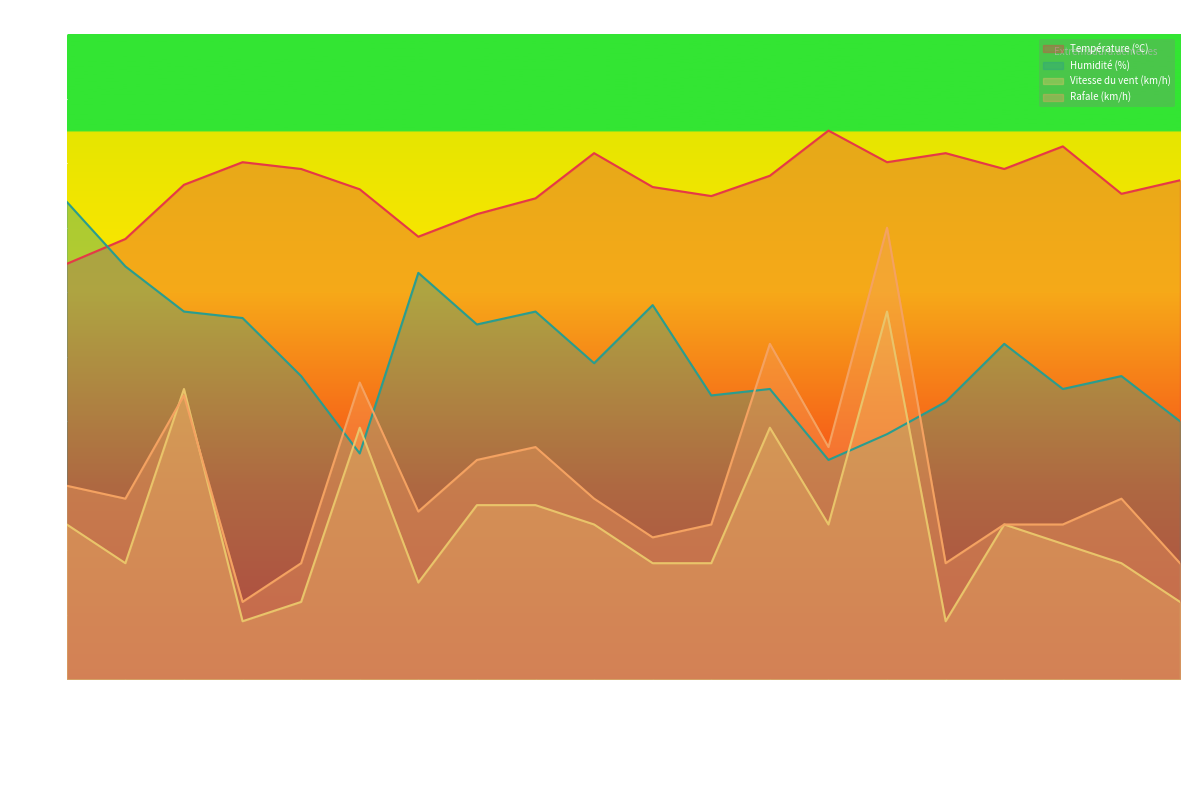

Between Alconchel and Aliseda, which series saw the biggest shift?

Rafale (km/h)